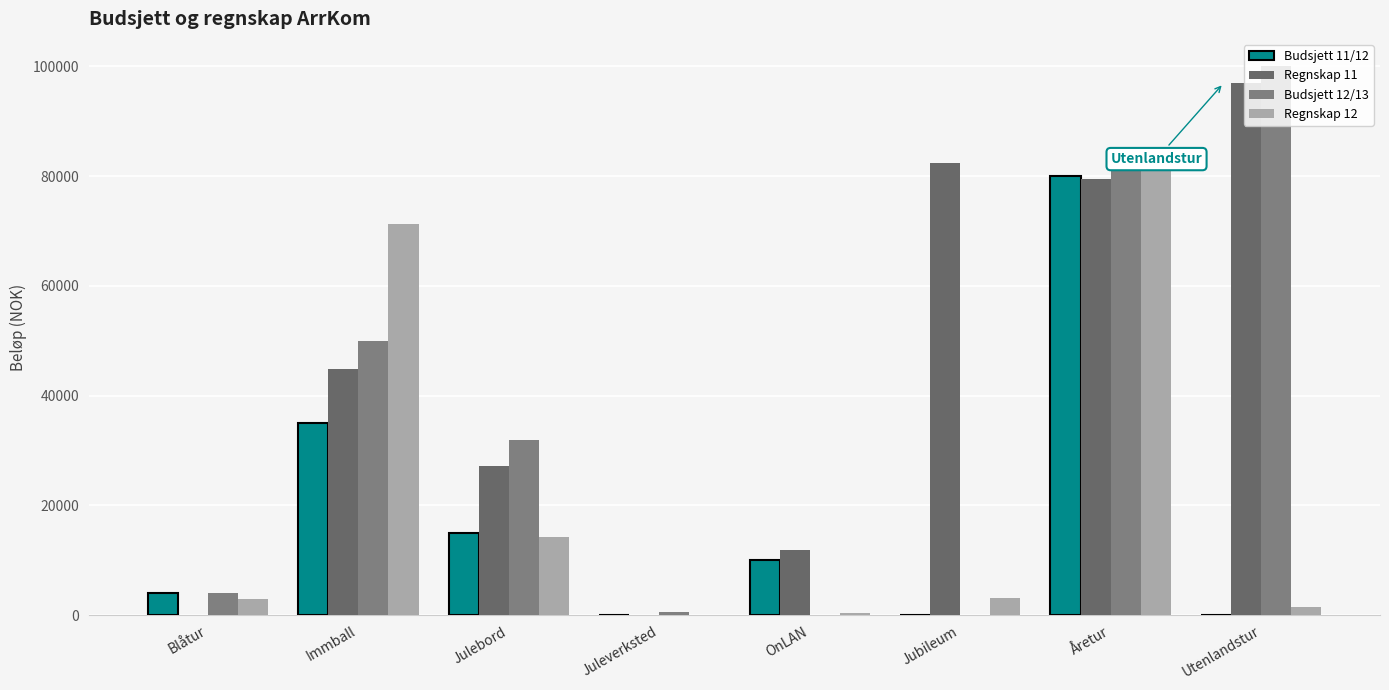

Reading left to right, what are all the values shown in this chart?

Budsjett 11/12: 4000.0	35000.0	15000.0	0.0	10000.0	0.0	80000.0	0.0
Regnskap 11: 100.0	44800.0	27200.0	0.0	11947.0	82350.0	79500.8	96910.0
Budsjett 12/13: 4000.0	50000.0	32000.0	500.0	0.0	0.0	85000.0	100000.0
Regnskap 12: 3000.0	71200.0	14280.0	0.0	375.1	3150.0	82216.0	1500.0